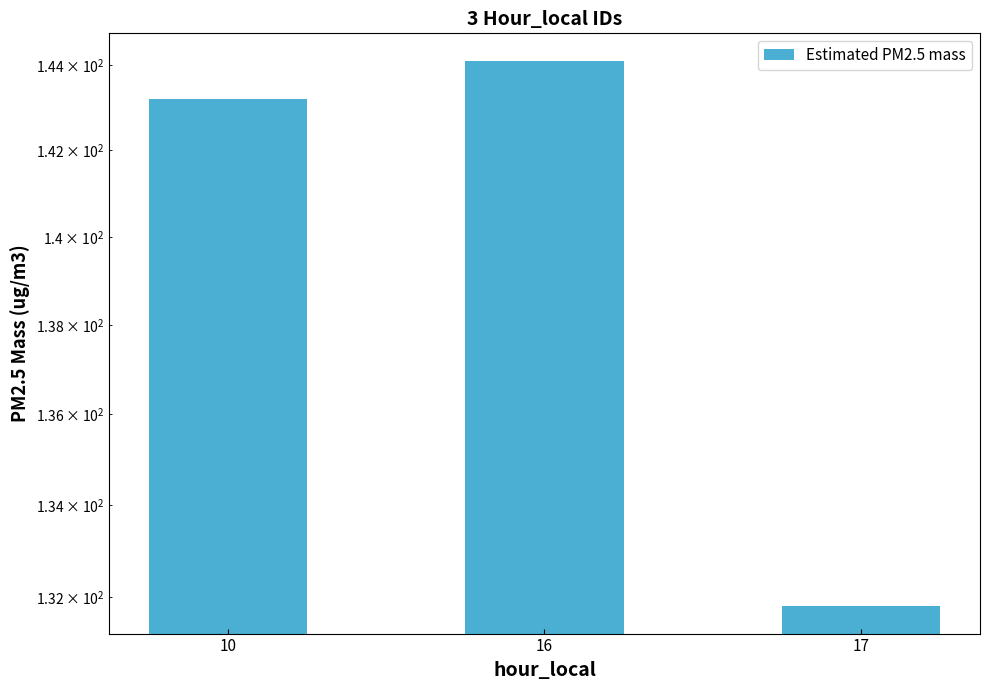

Reading left to right, transcribe all the data shown in this chart.

10=143.2	16=144.1	17=131.8